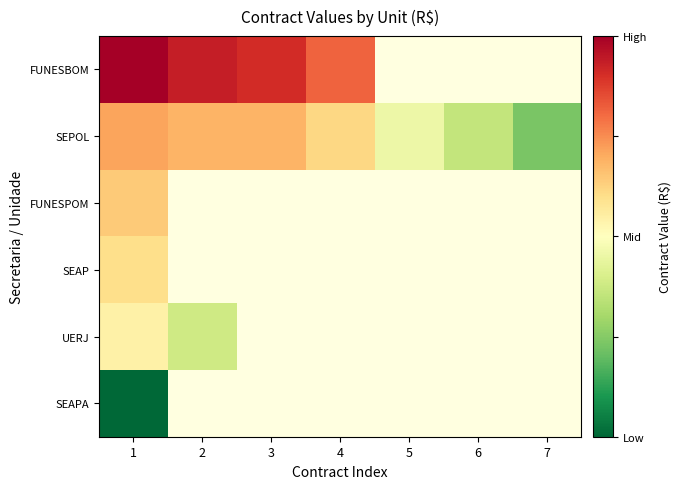

Which category has the lowest value in the SEAPA series?

1